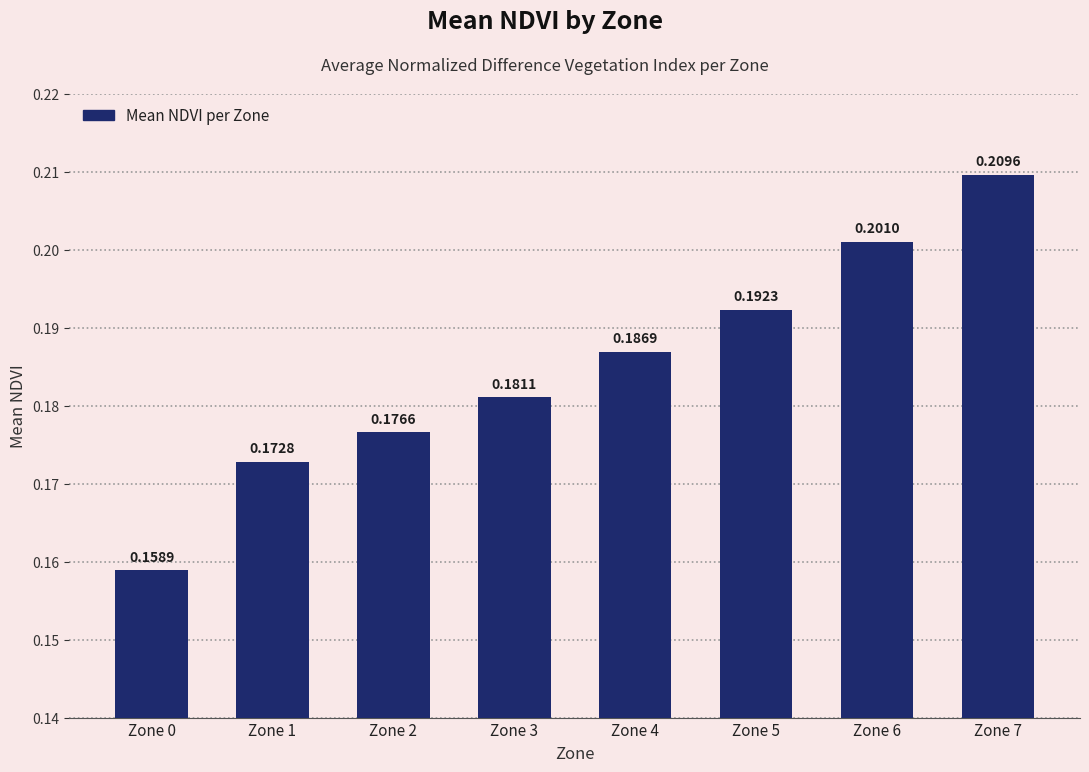

What is the sum of the values at Zone 1 and Zone 5?

0.4